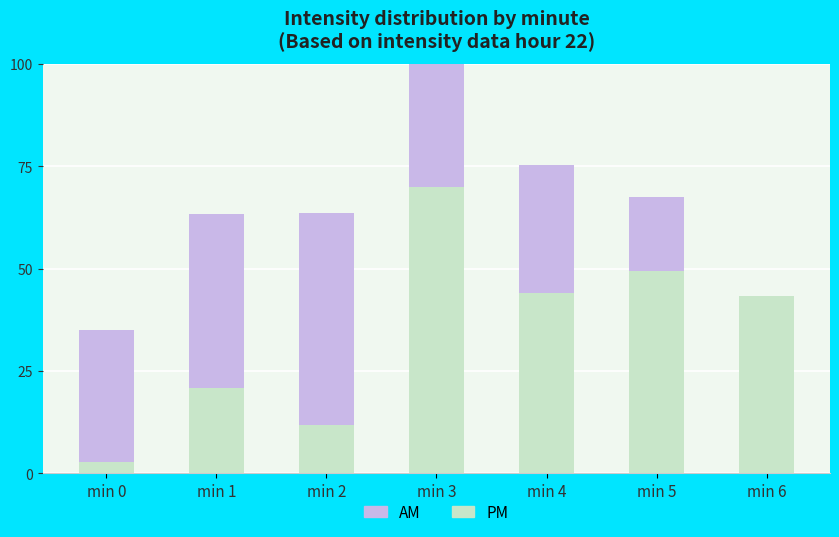

Which label corresponds to the smallest value in the chart?

min 6